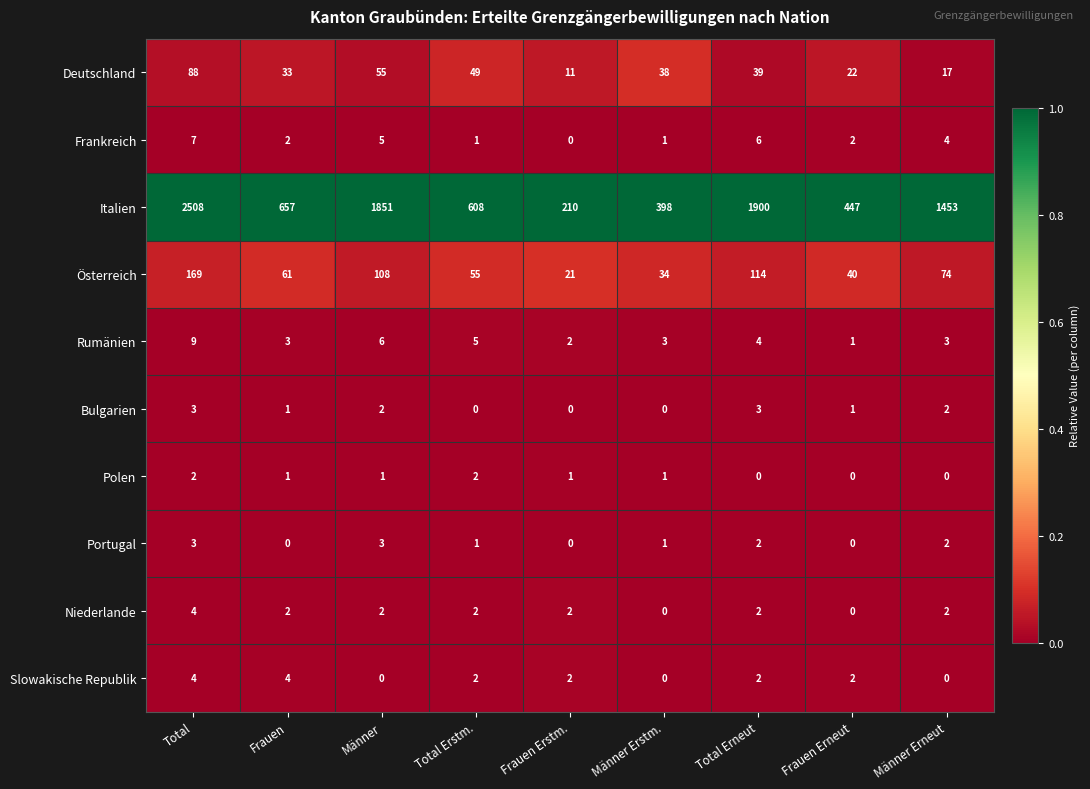

Which label corresponds to the largest value in the chart?

Total